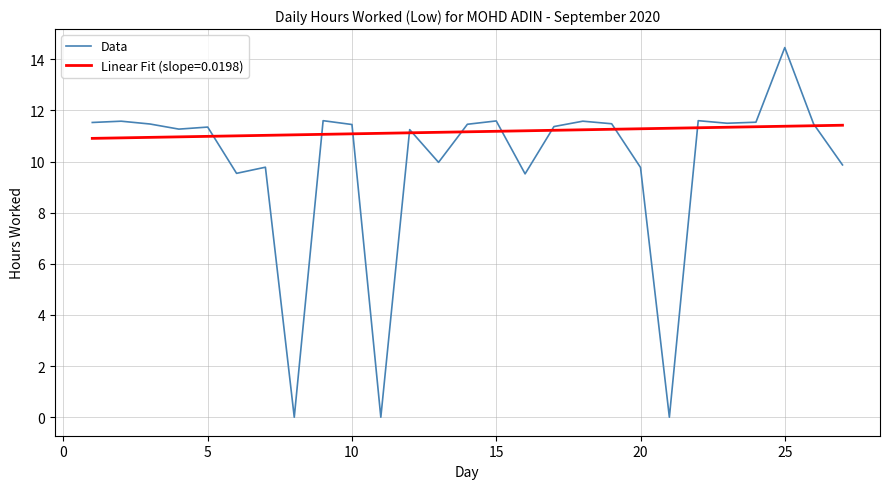

Which series has the largest range (max minus min)?

Data